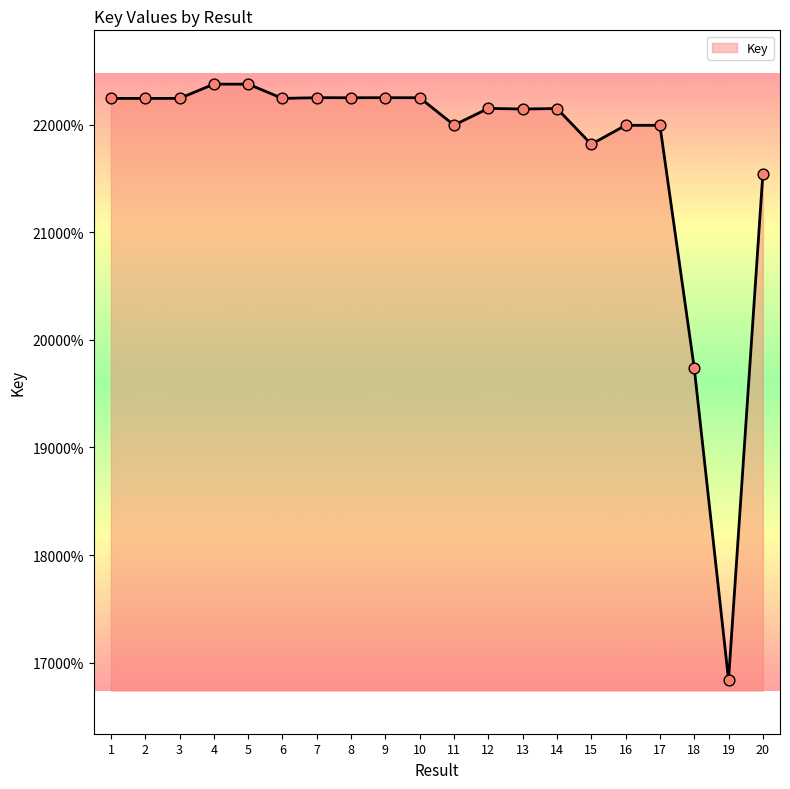

Which has a higher value, 4 or 1?

4